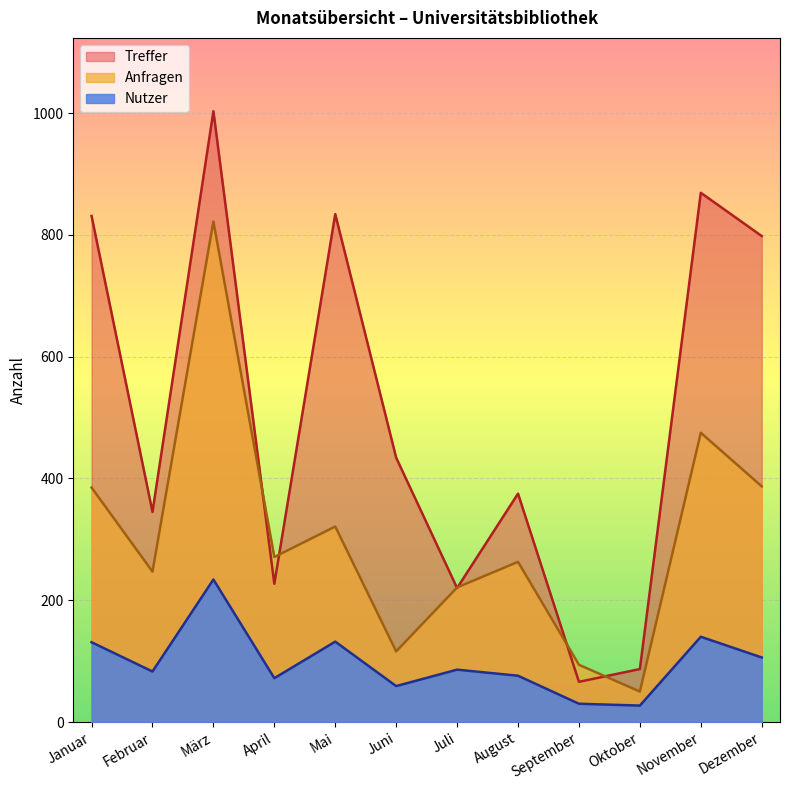

At which label does Treffer first exceed 434?

Januar